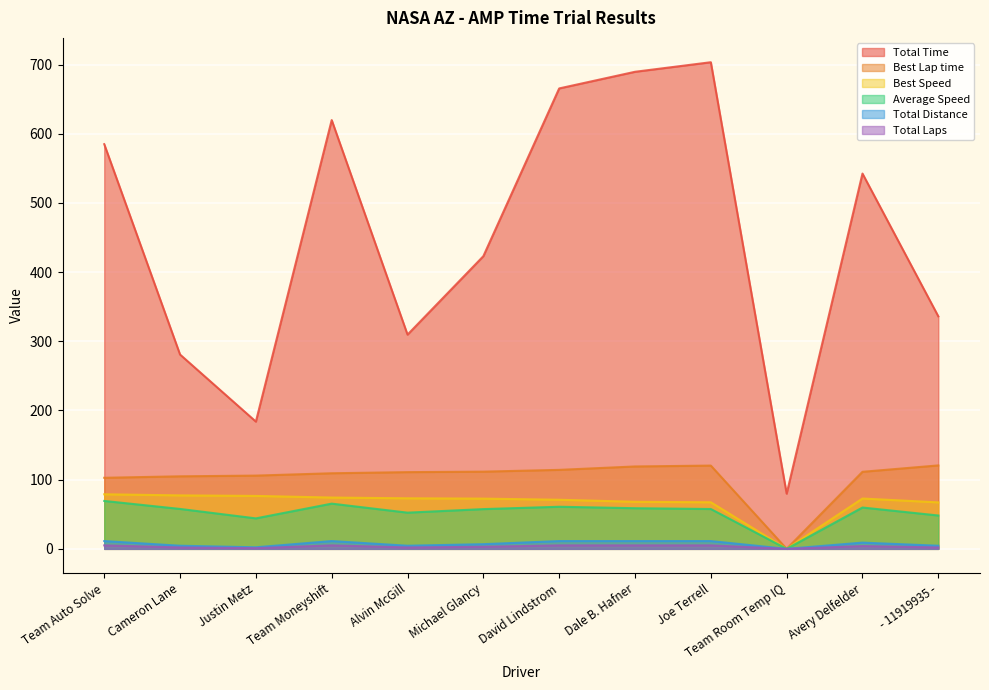

List the labels in order of Total Distance value, smallest first.

Team Room Temp IQ, Justin Metz, Cameron Lane, Alvin McGill, - 11919935 -, Michael Glancy, Avery Delfelder, Team Auto Solve, Team Moneyshift, David Lindstrom, Dale B. Hafner, Joe Terrell